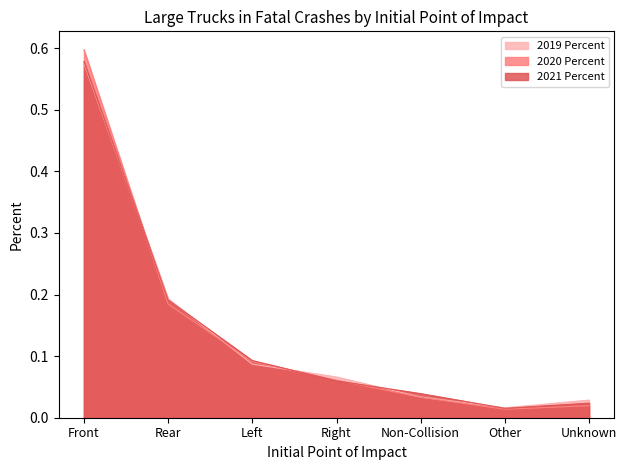

What is the highest value of the 2019 Percent series?

0.6